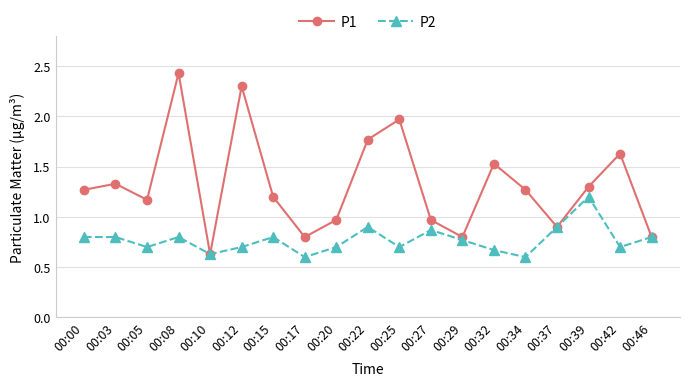

How many interior local valleys does the P2 series have?

6